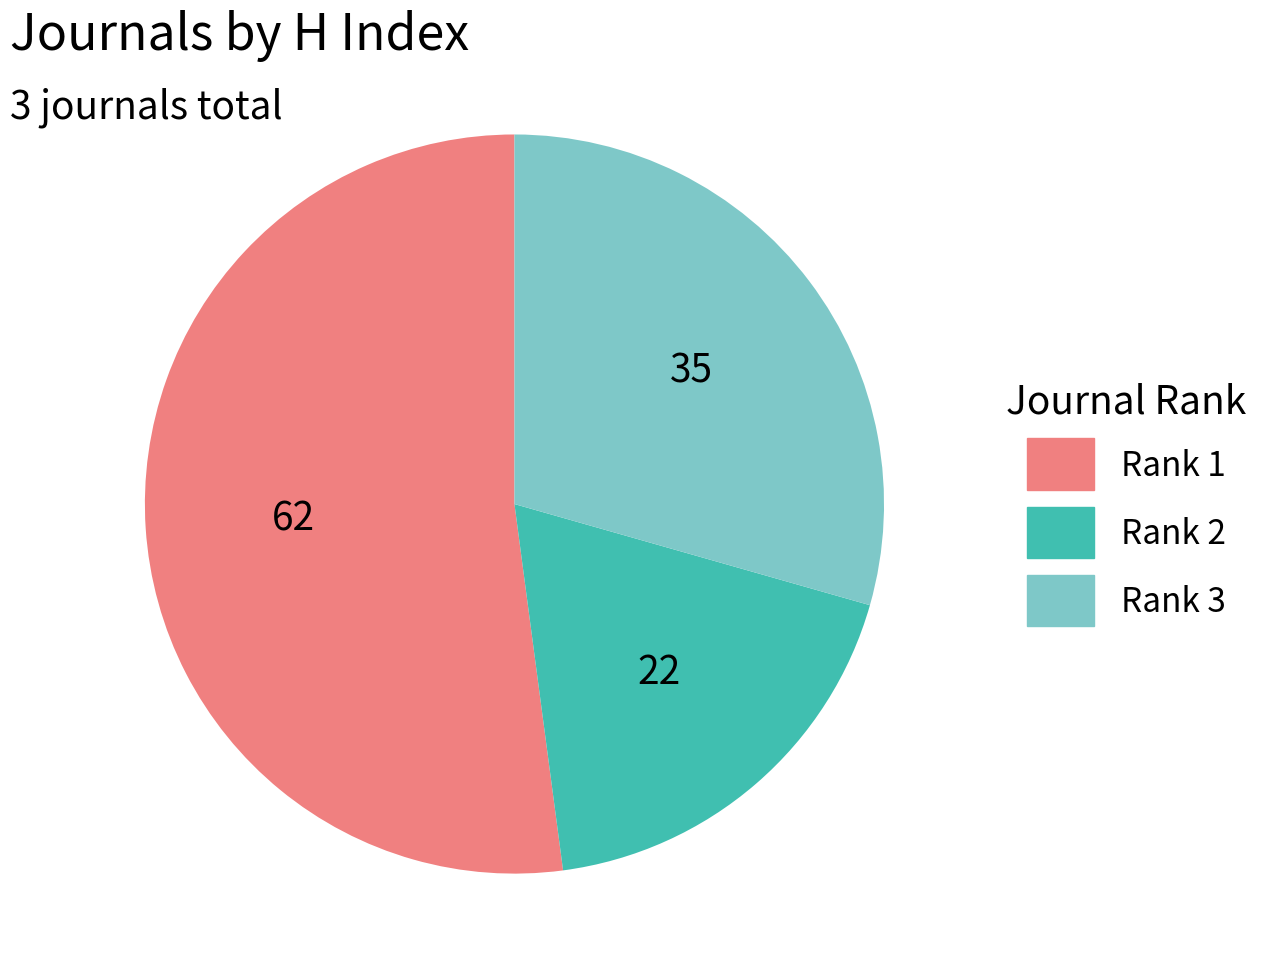

Does any single category account for the majority?

Yes